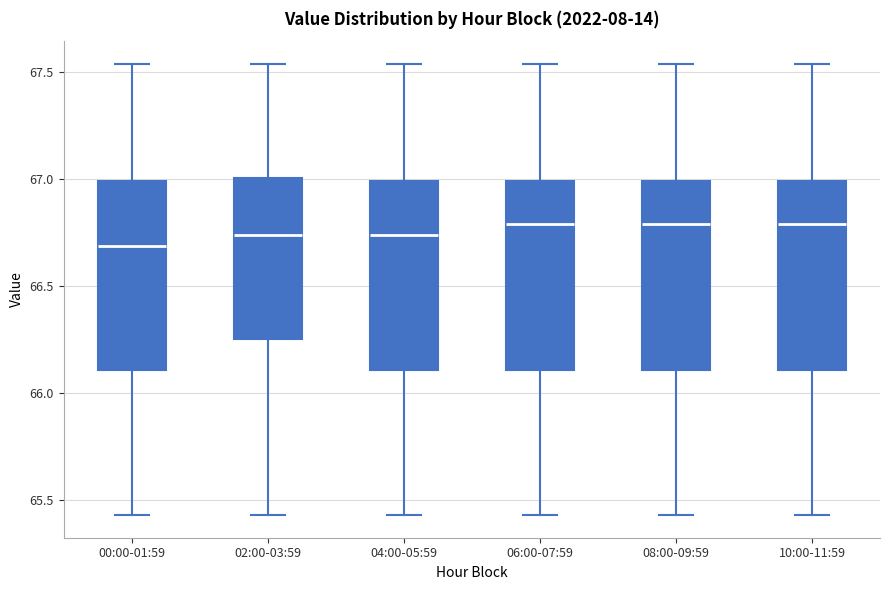

Where does the median line of the box for 10:00-11:59 sit on the y-axis? The values are not printed on the chart, so give them approximately, as read against the axis.

66.80